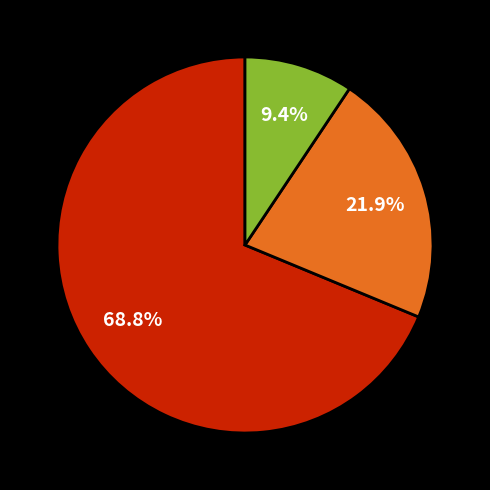

Is there a majority slice in this chart?

Yes